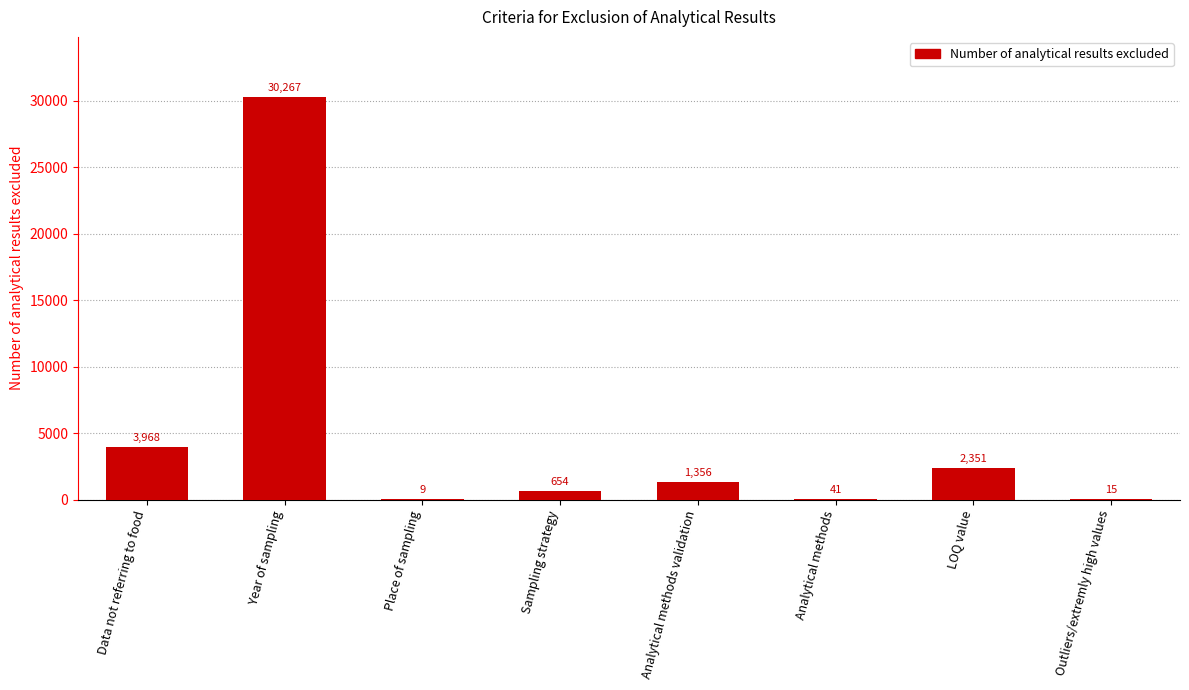

Are the bars horizontal?

No